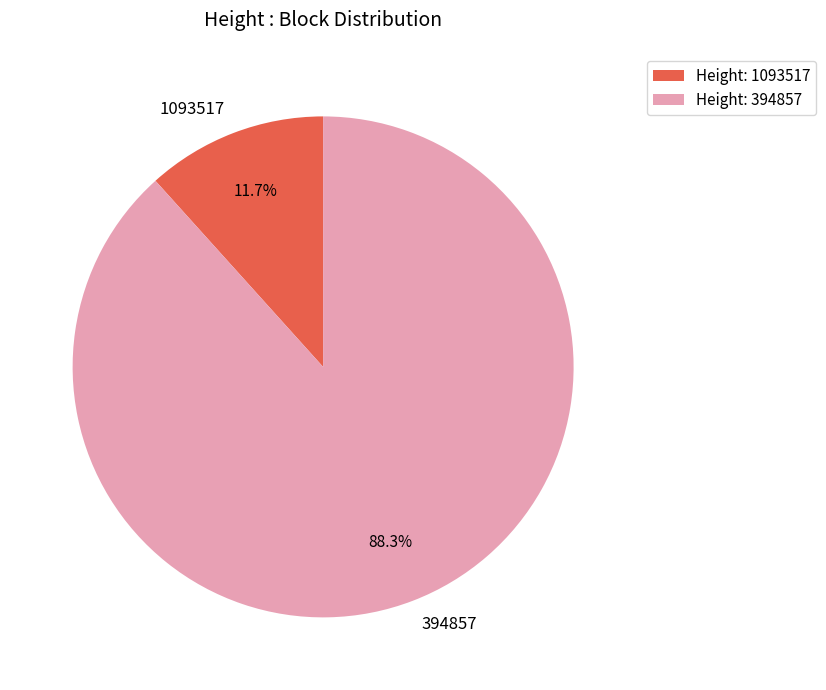

Which category has the smallest portion of the pie?

1093517